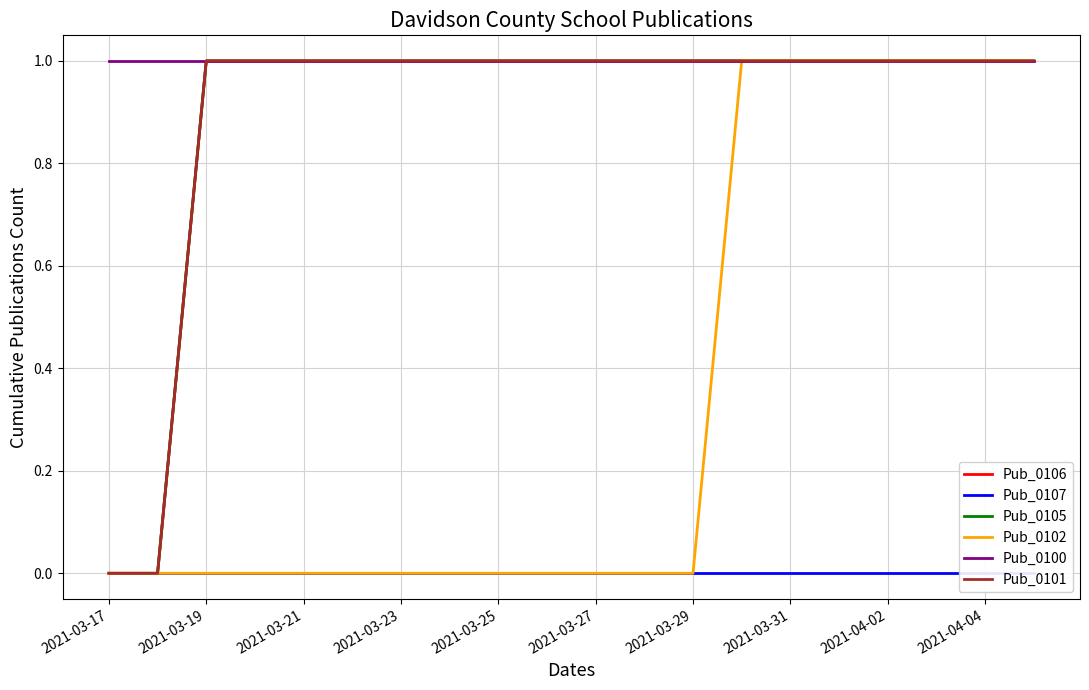

Between 2021-03-17 and 2021-03-31, which series saw the biggest shift?

Pub_0106